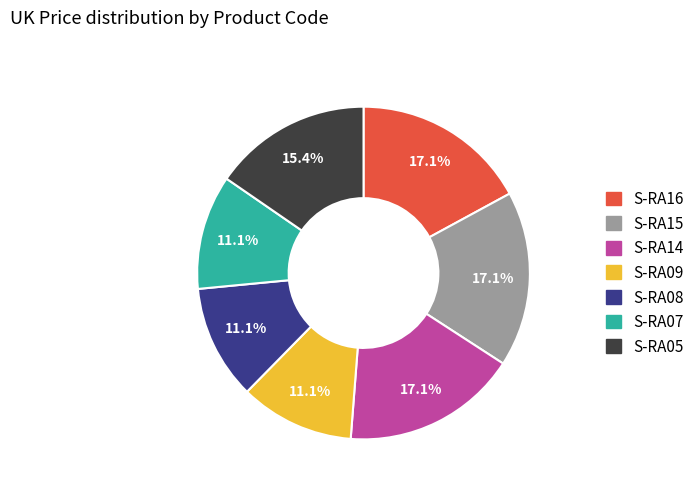

Combined, what portion of the pie is S-RA15 and S-RA07?

28.2%